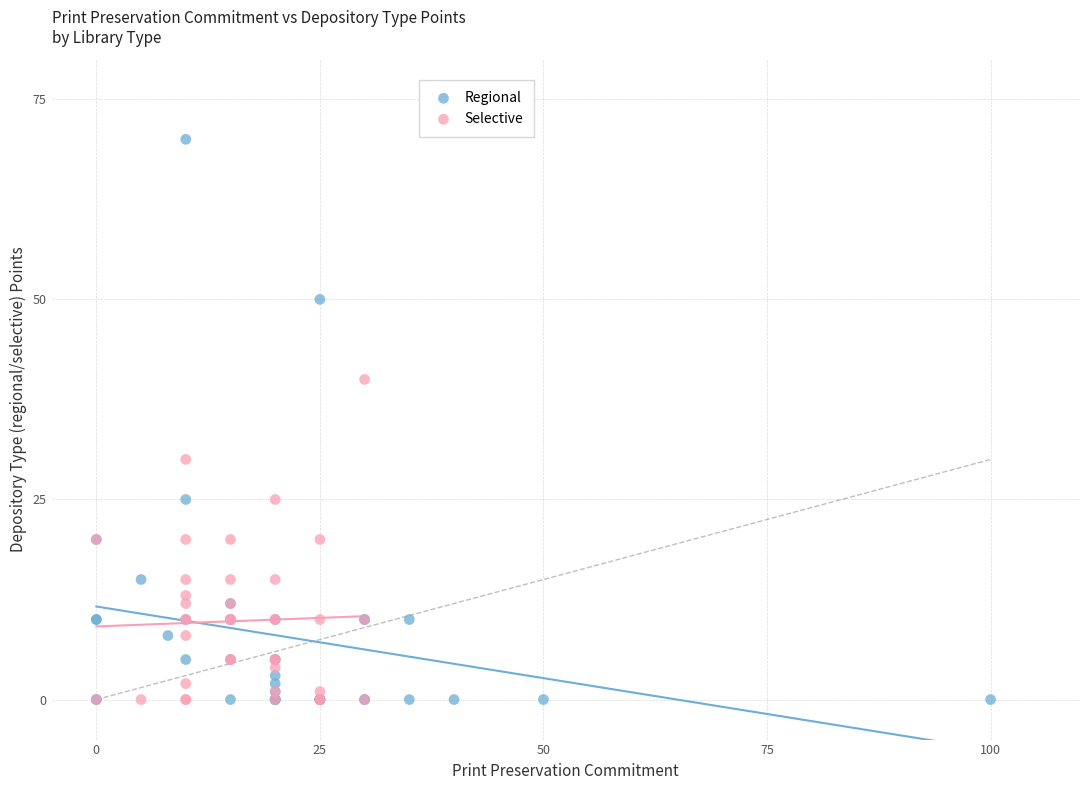

Which series has the widest spread of Y values?

Regional